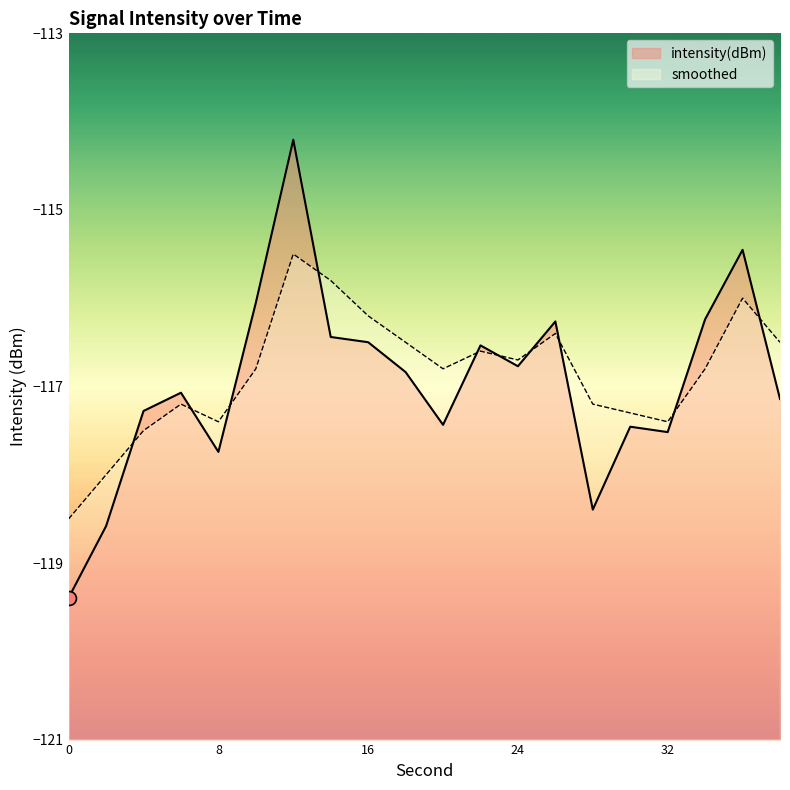

The smoothed series shows -62.4 at 10. True or false?

False